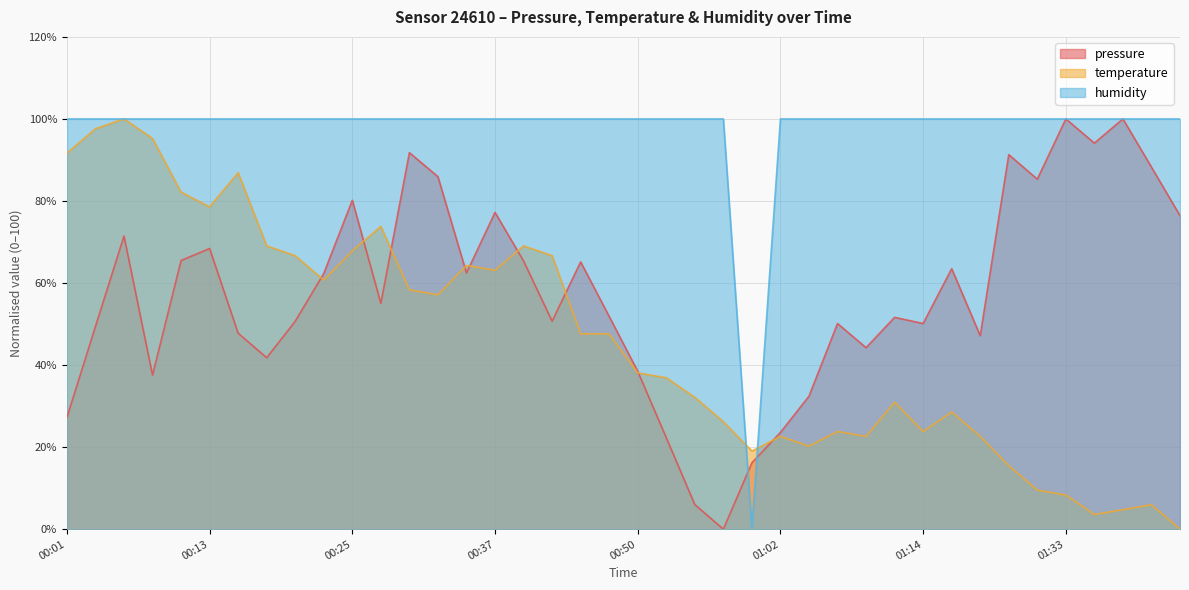

At which label does temperature reach its peak?

00:06